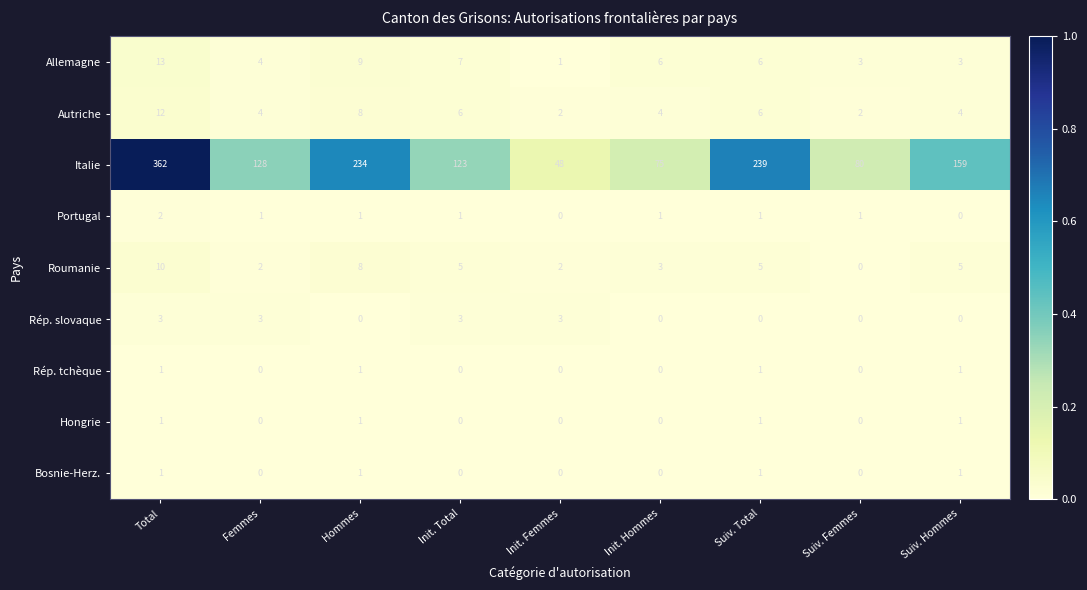

Count the Roumanie values in the range 2 to 5.

6